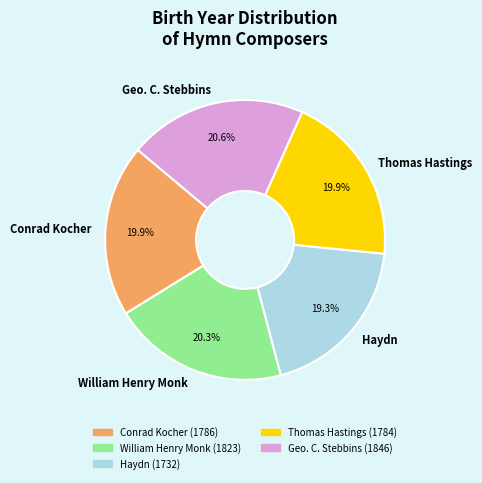

To the nearest percent, what is the difference between the largest and smallest slice percentages?

1%